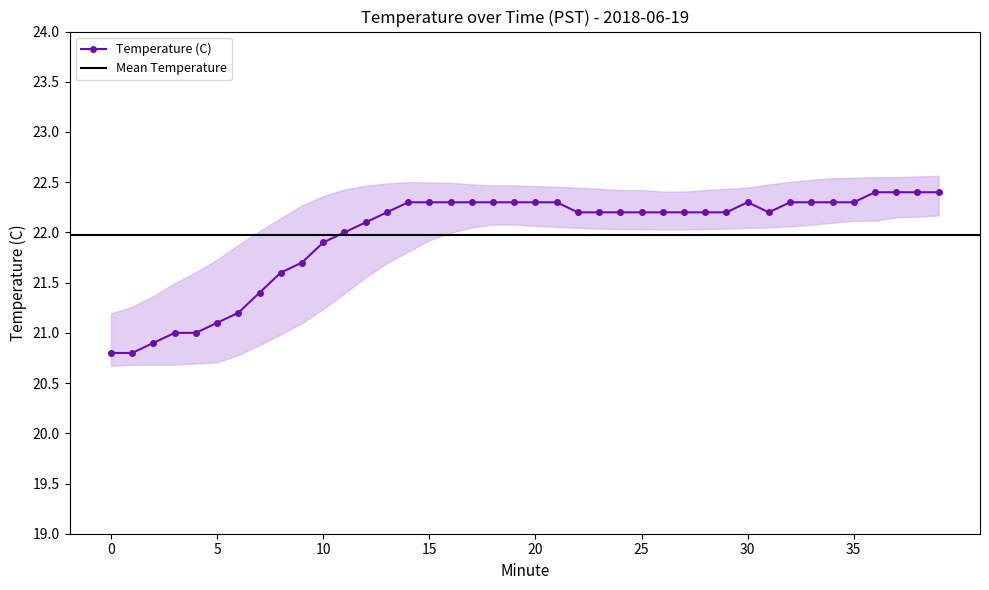

Reading left to right, extract all data points from this chart.

20.8	20.8	20.9	21.0	21.0	21.1	21.2	21.4	21.6	21.7	21.9	22.0	22.1	22.2	22.3	22.3	22.3	22.3	22.3	22.3	22.3	22.3	22.2	22.2	22.2	22.2	22.2	22.2	22.2	22.2	22.3	22.2	22.3	22.3	22.3	22.3	22.4	22.4	22.4	22.4